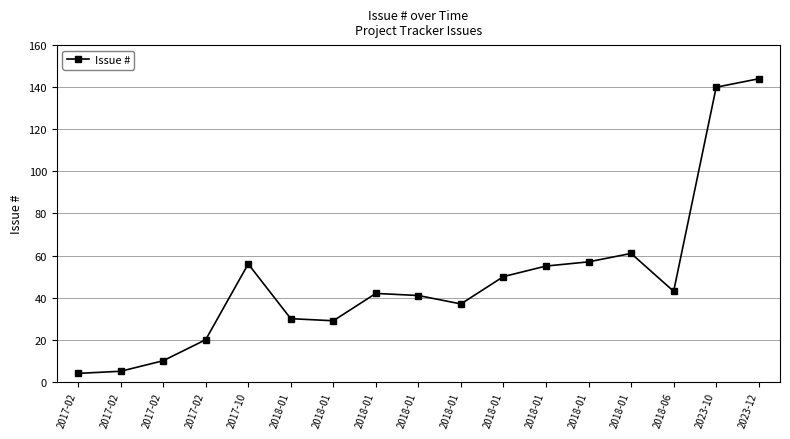

Is this an area chart (filled region under the line)?

No